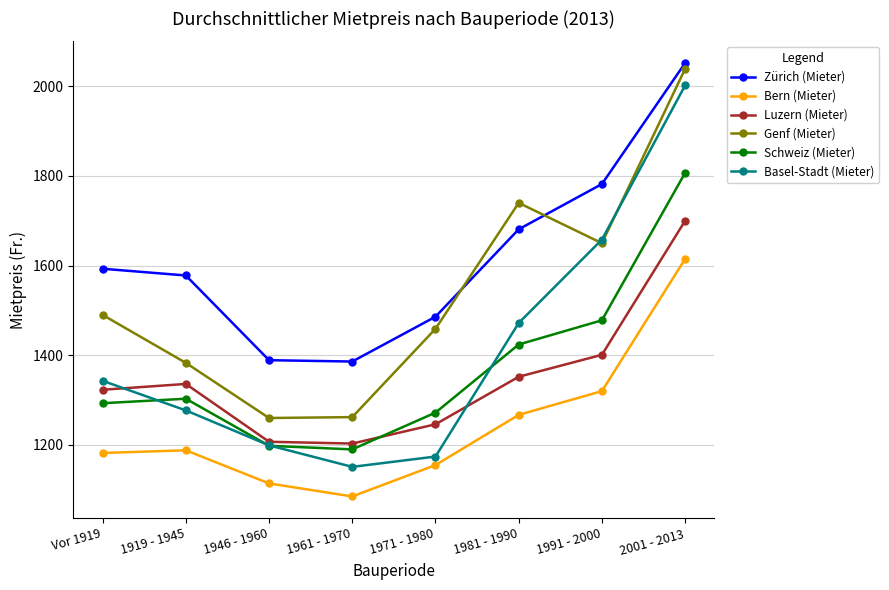

The value of Basel-Stadt (Mieter) at 1961 - 1970 is 1151. True or false?

True